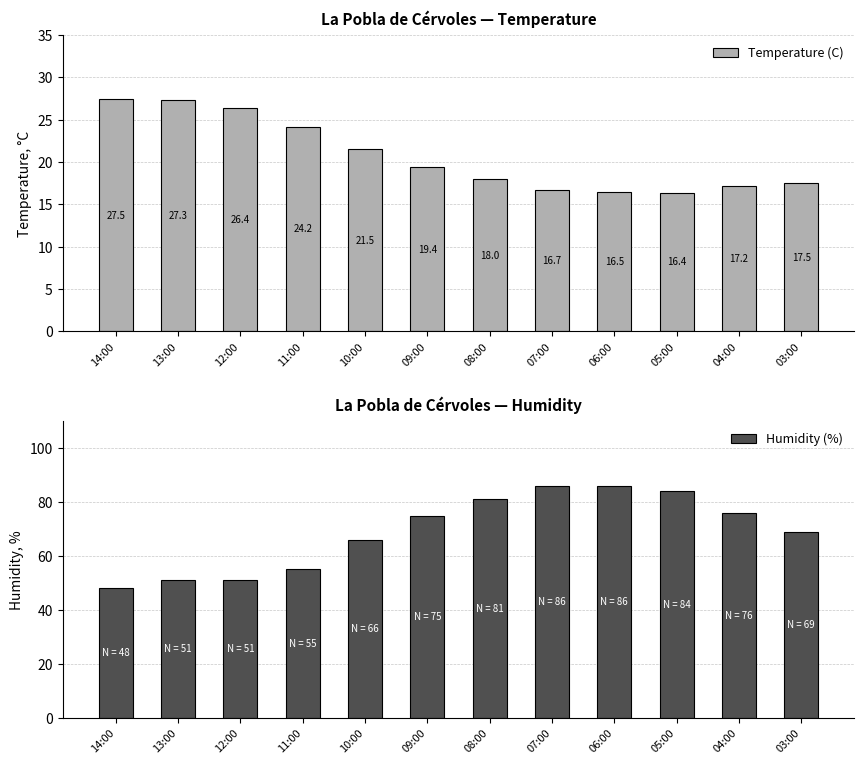

What is the difference between the maximum and minimum values in the Temperature (C) series?

11.1